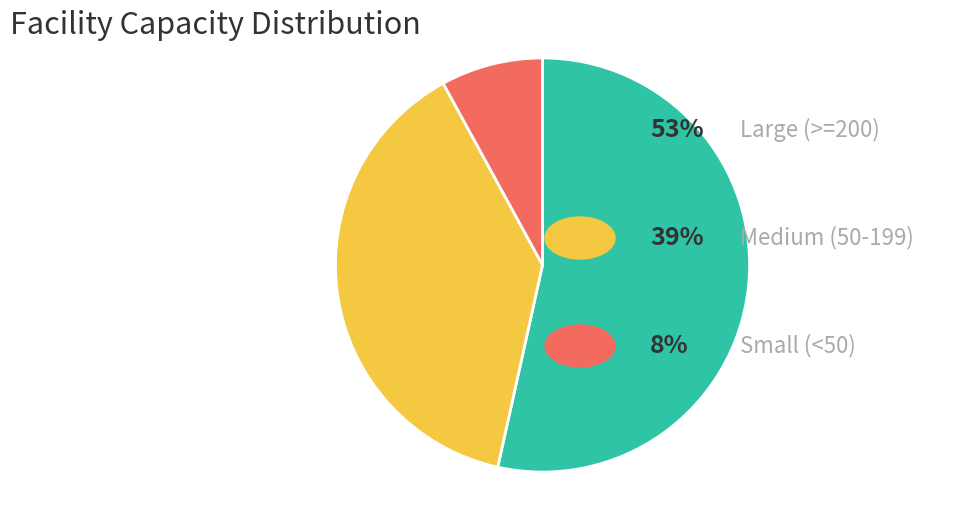

Is there any slice that represents more than half of the pie?

Yes